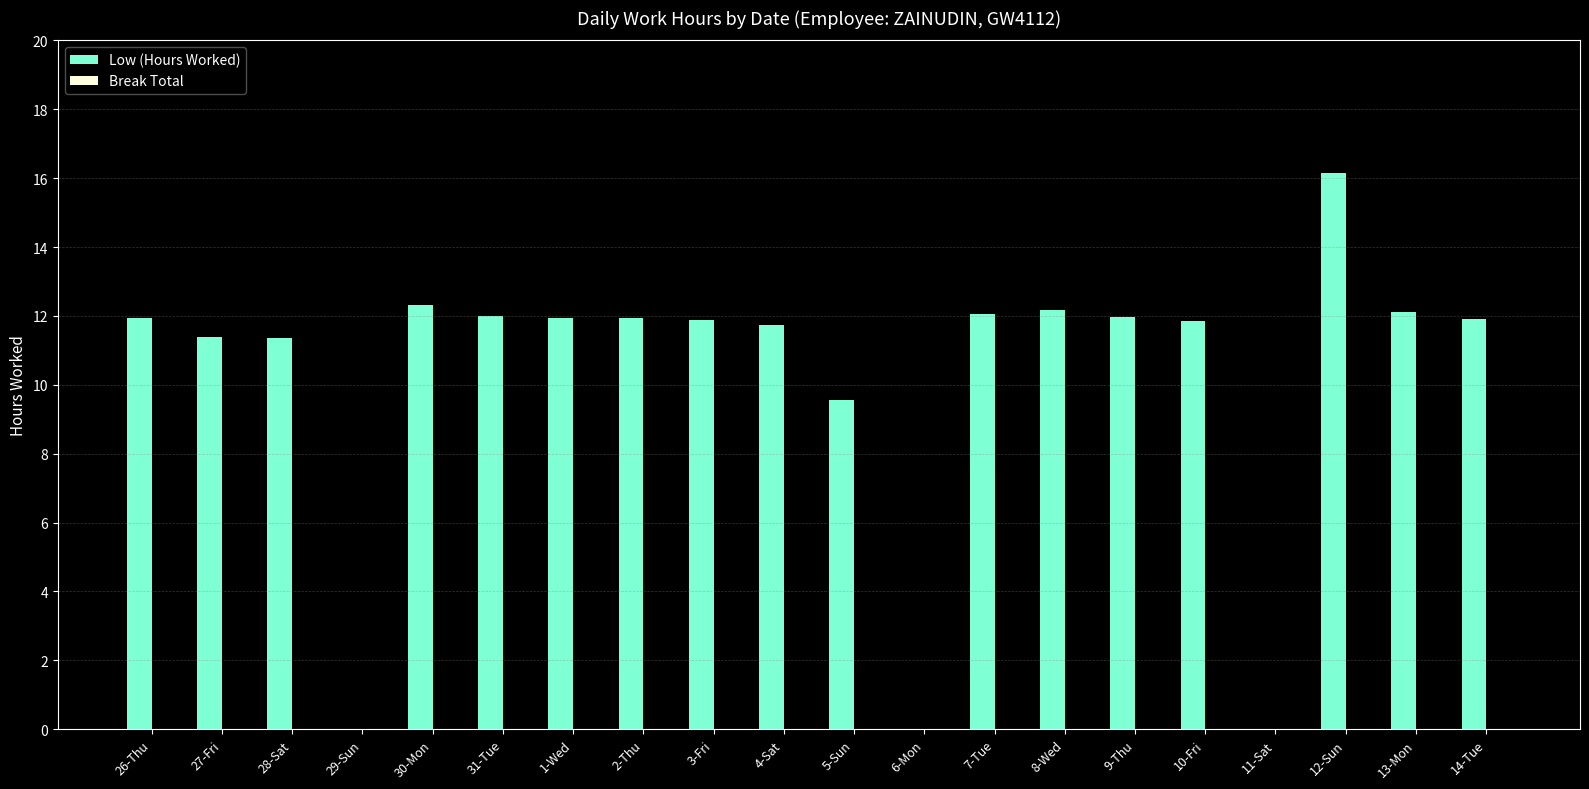

How many categories are shown in the chart?

20